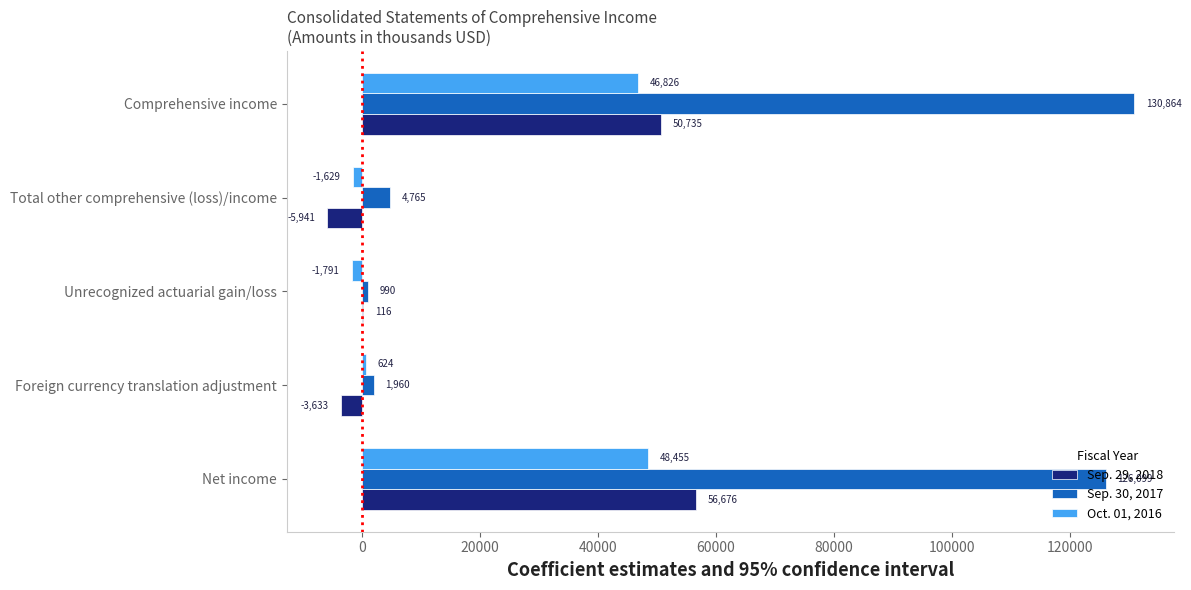

Which category has the highest value in the Sep. 30, 2017 series?

Comprehensive income